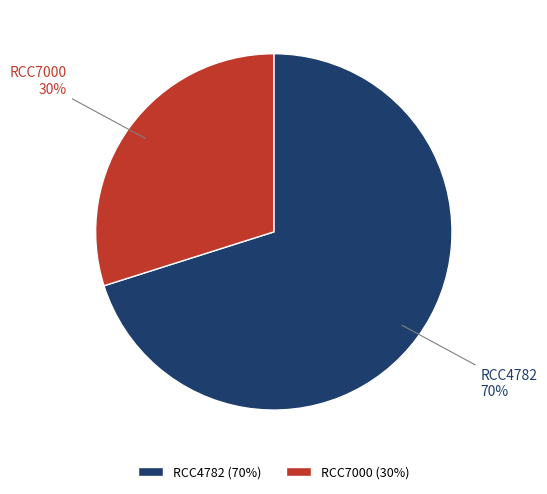

What percentage is the RCC4782 slice, to the nearest percent?

70%